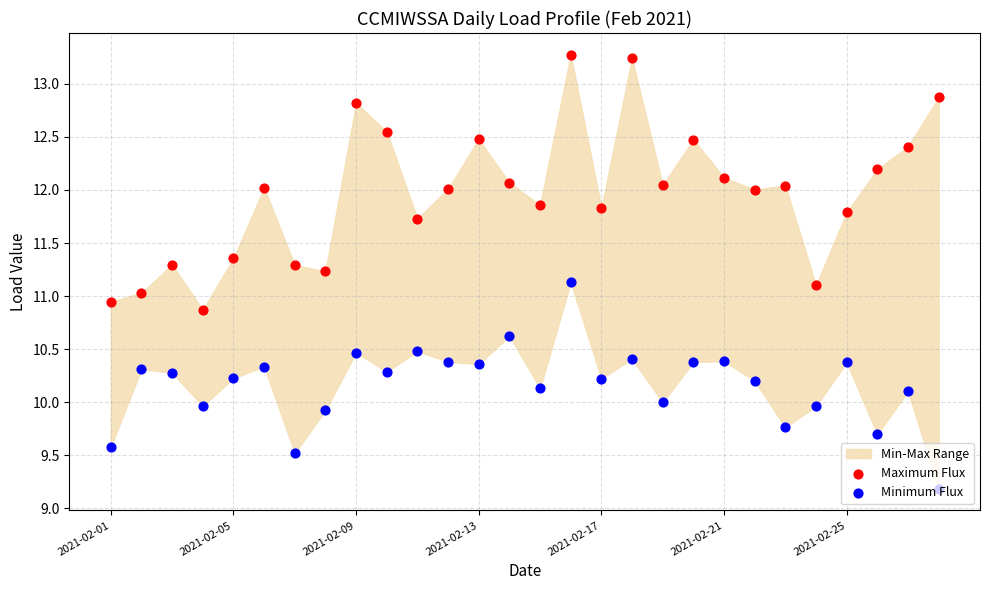

Which series has the largest total across all categories?

Maximum Flux